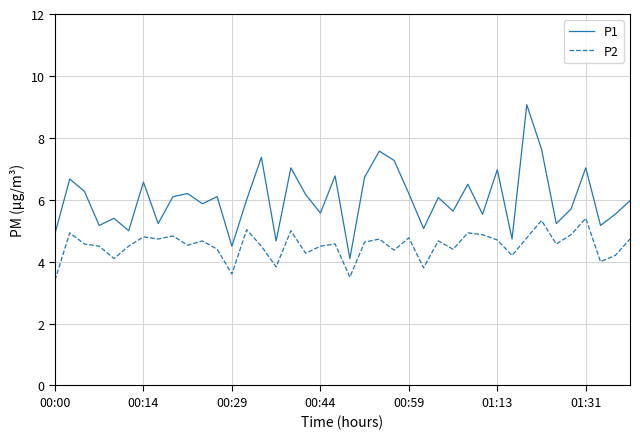

Rank the series by their average value, from lowest to highest.

P2, P1